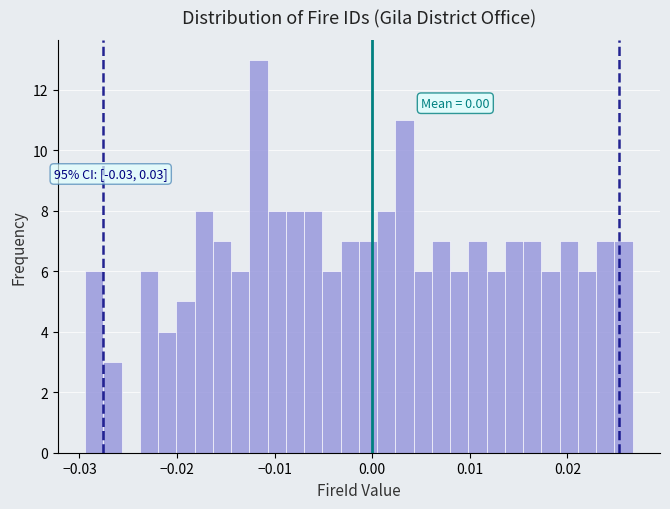

Around what value on the x-axis is the tallest bar? Give the approximate position of its centre, as read against the axis.

-0.012